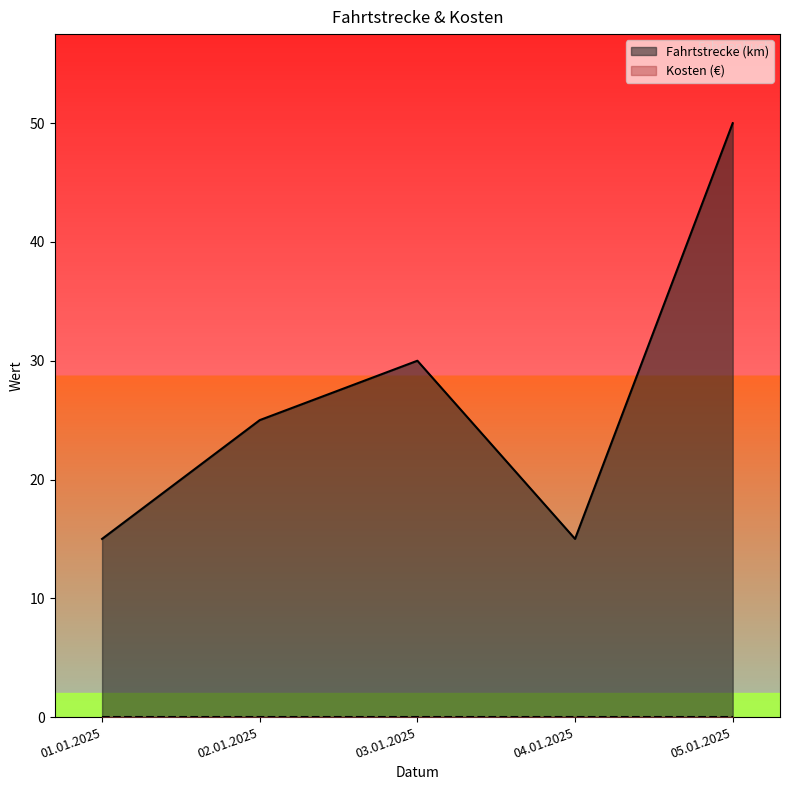

Where is the data nearest to the value 32?

03.01.2025